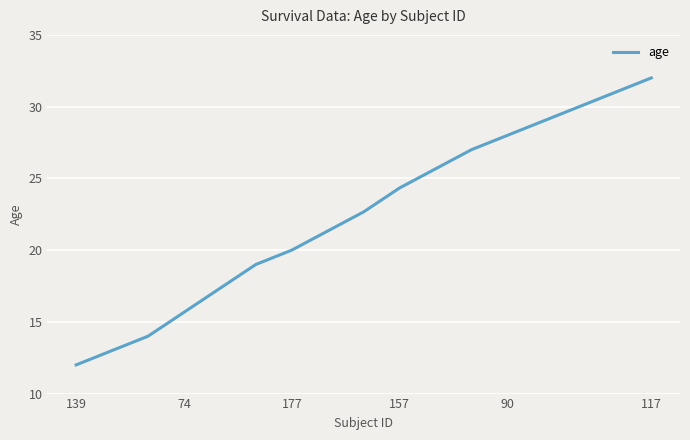

What is the minimum value shown in the chart?

12.0